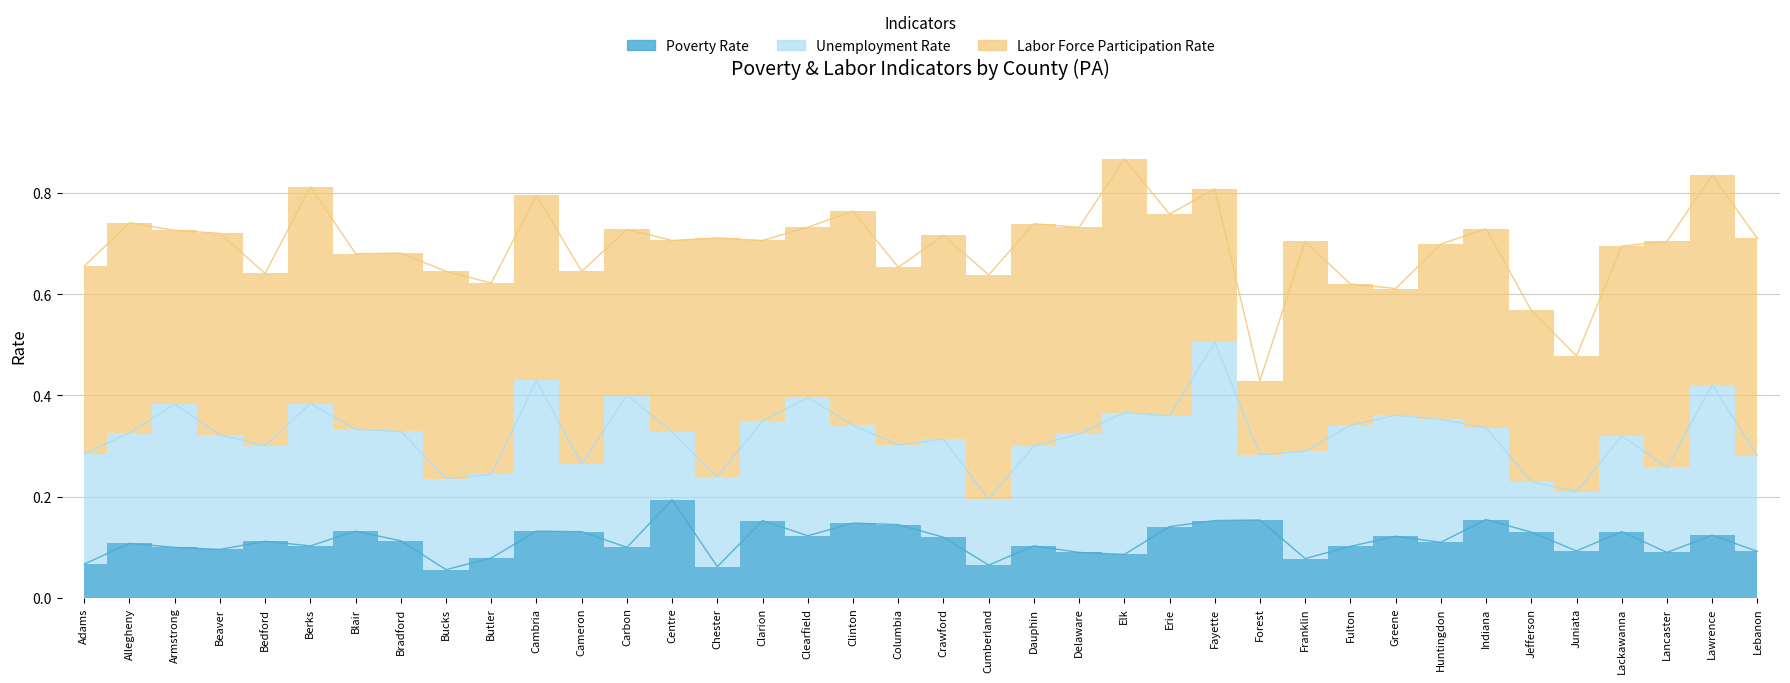

The Poverty Rate series shows 0.1 at Greene. True or false?

True